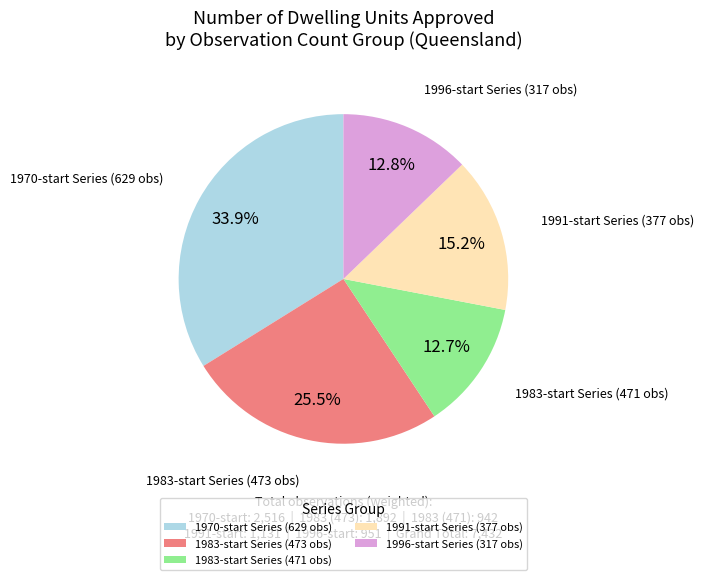

Does any single category account for the majority?

No